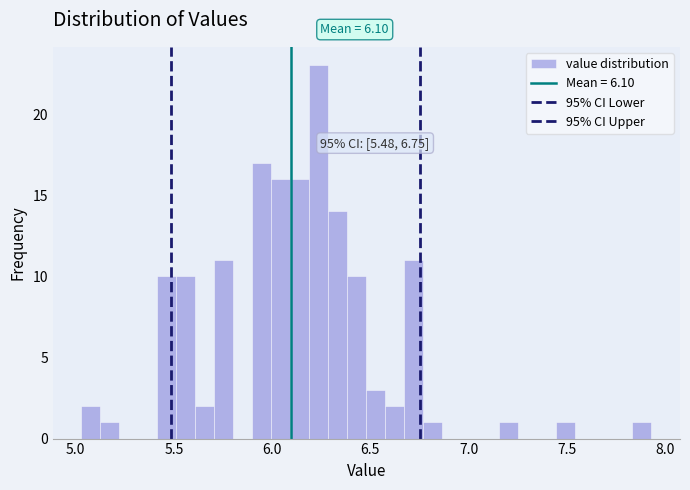

Around what value on the x-axis is the tallest bar? Give the approximate position of its centre, as read against the axis.

6.25